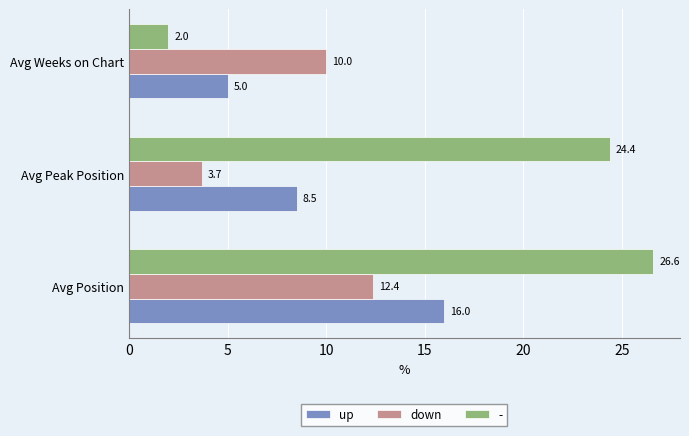

Rank the series by their maximum value, from lowest to highest.

down, up, -